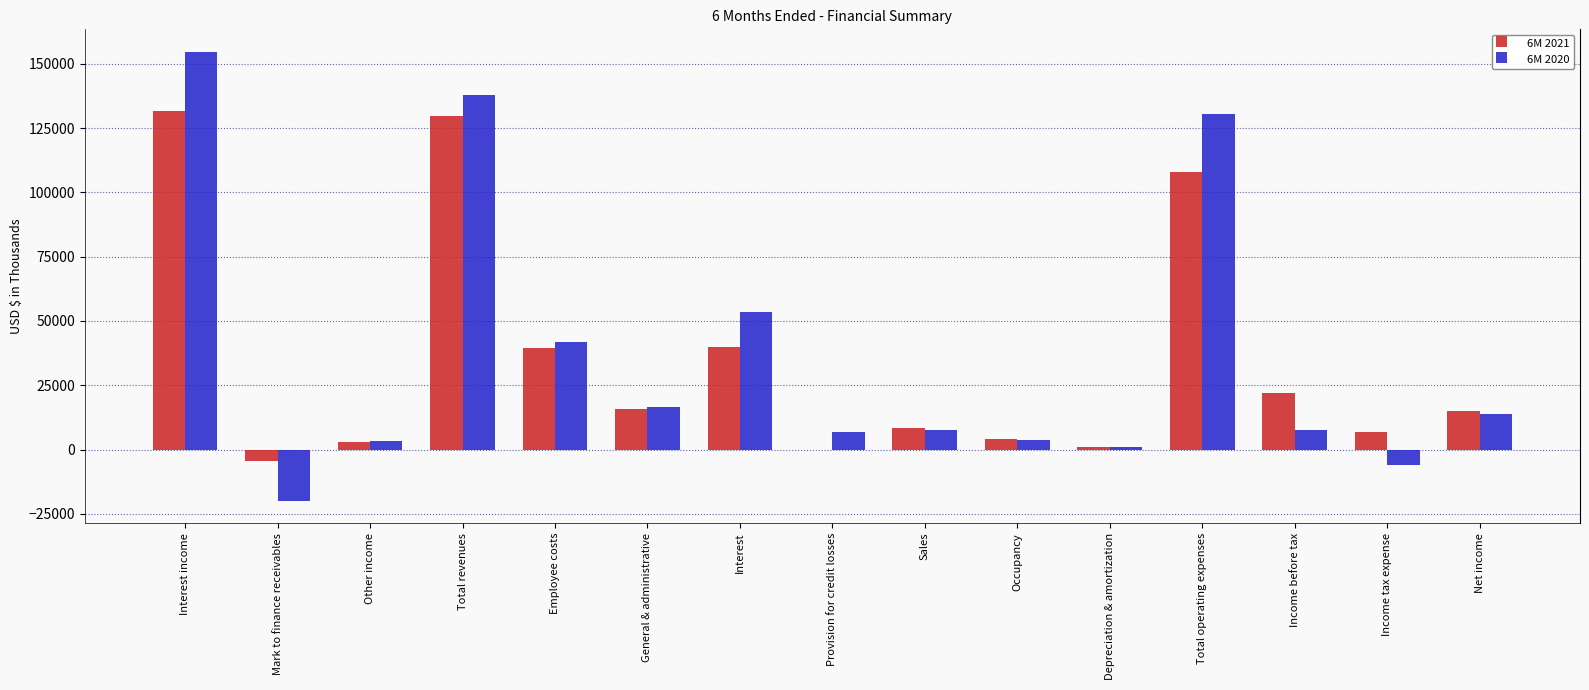

Reading right to left, transcribe all the data shown in this chart.

6M 2021: Net income=14877	Income tax expense=6943	Income before tax=21820	Total operating expenses=108061	Depreciation & amortization=845	Occupancy=3918	Sales=8187	Provision for credit losses=0	Interest=39925	General & administrative=15579	Employee costs=39607	Total revenues=129881	Other income=2765	Mark to finance receivables=-4417	Interest income=131533
6M 2020: Net income=13764	Income tax expense=-6009	Income before tax=7755	Total operating expenses=130304	Depreciation & amortization=906	Occupancy=3524	Sales=7508	Provision for credit losses=6713	Interest=53476	General & administrative=16506	Employee costs=41671	Total revenues=138059	Other income=3269	Mark to finance receivables=-19899	Interest income=154689